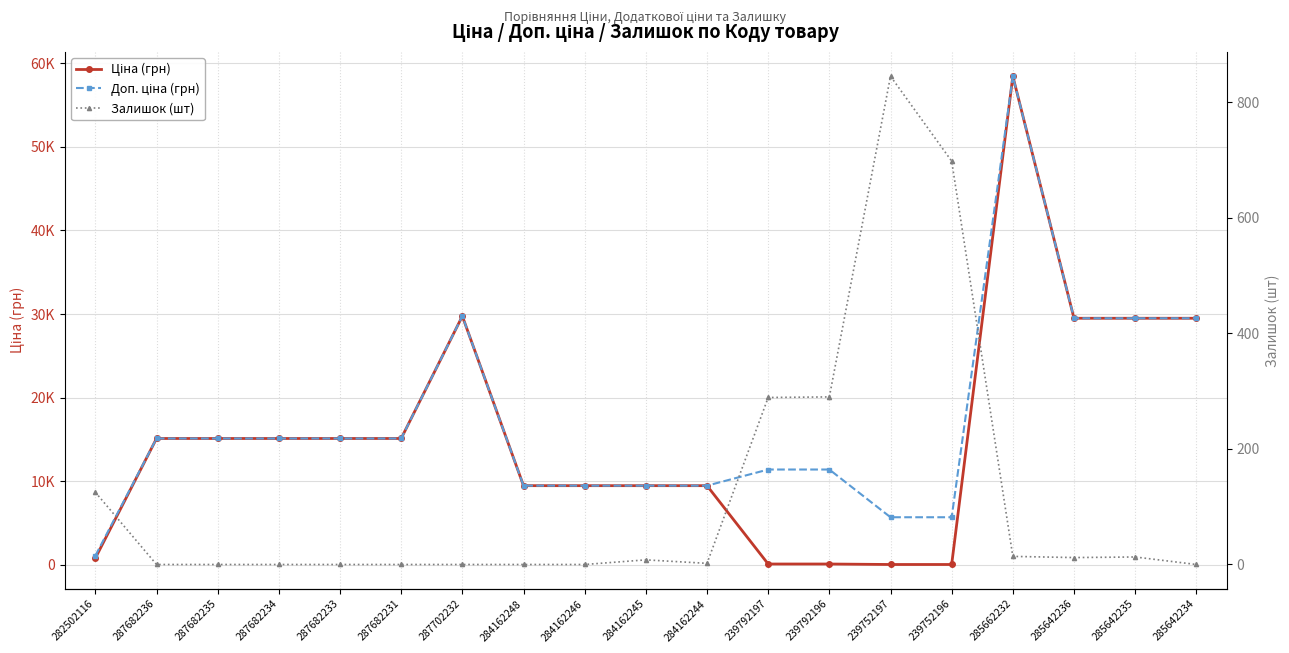

True or false: Доп. ціна (грн) and Ціна (грн) intersect in this chart.

False